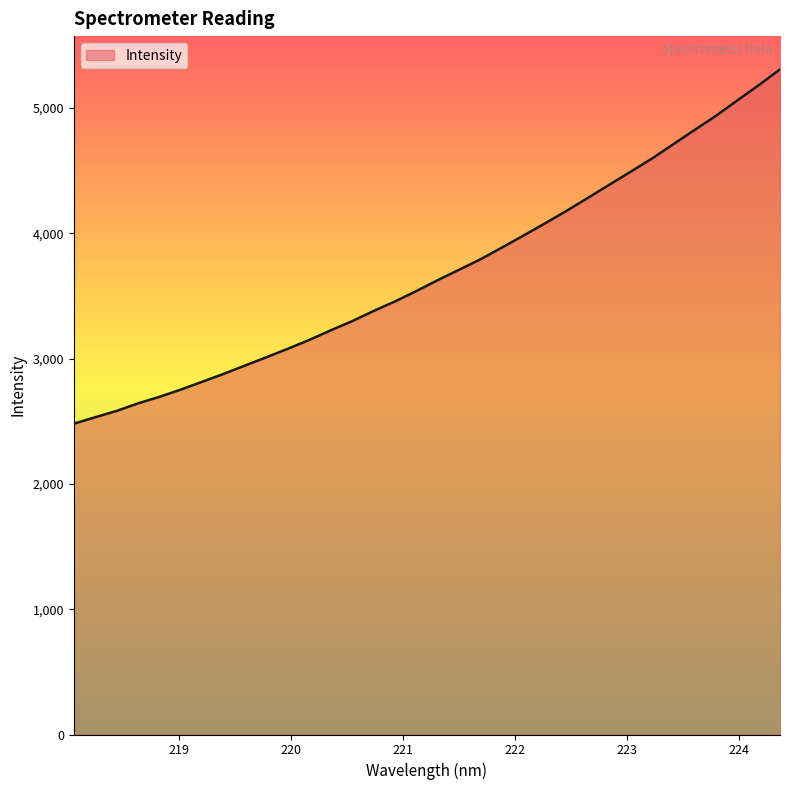

What is the smallest value displayed?

2480.5